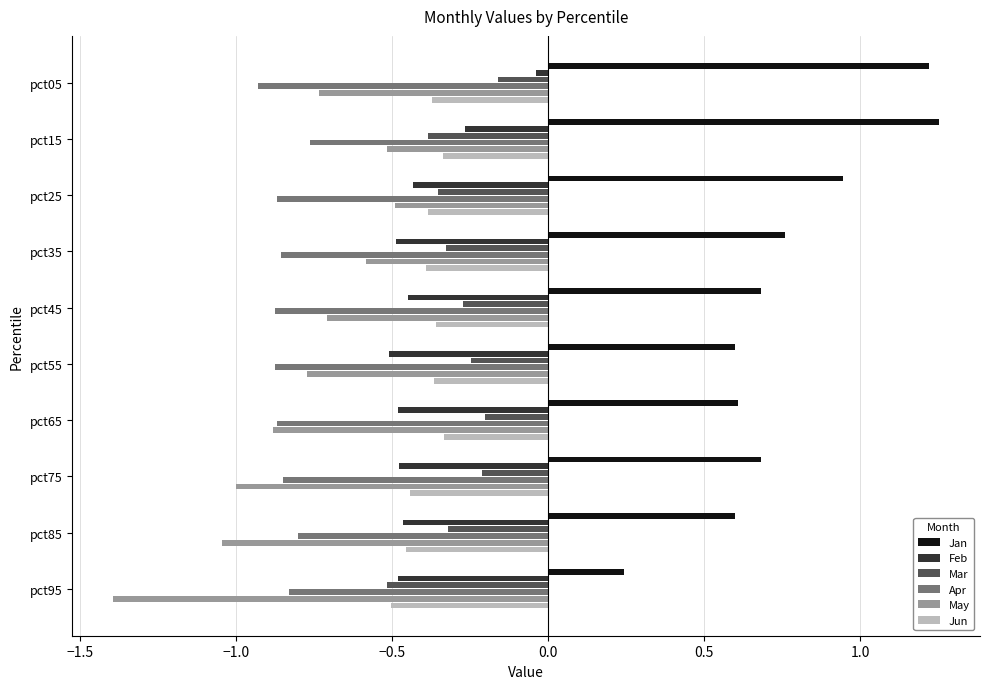

What is the difference between the highest and lowest values at pct55?

1.5